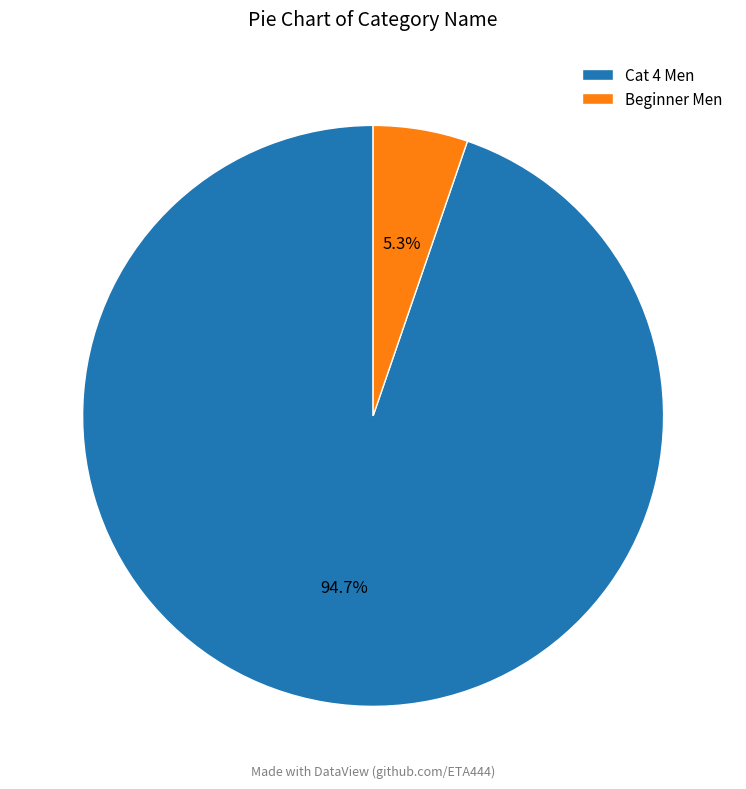

Which slice is the smallest?

Beginner Men